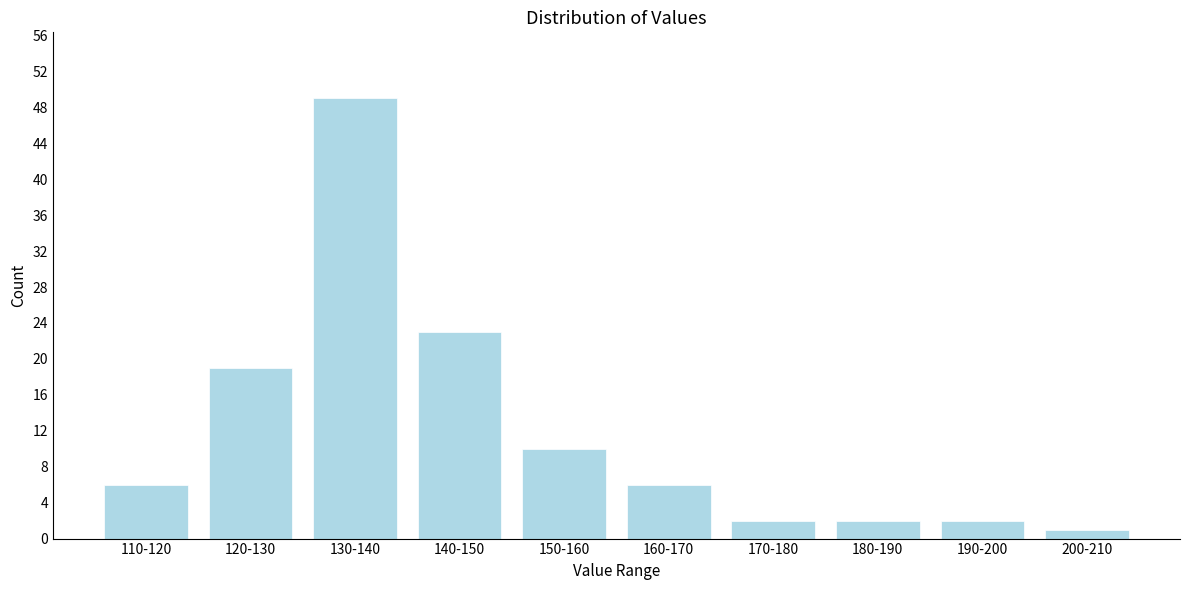

Reading left to right, transcribe all the data shown in this chart.

6	19	49	23	10	6	2	2	2	1